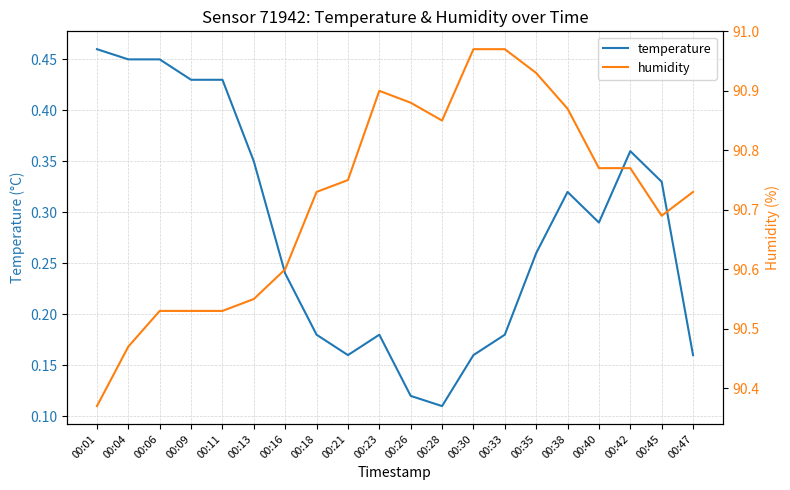

What is the sum of all temperature values?

5.6